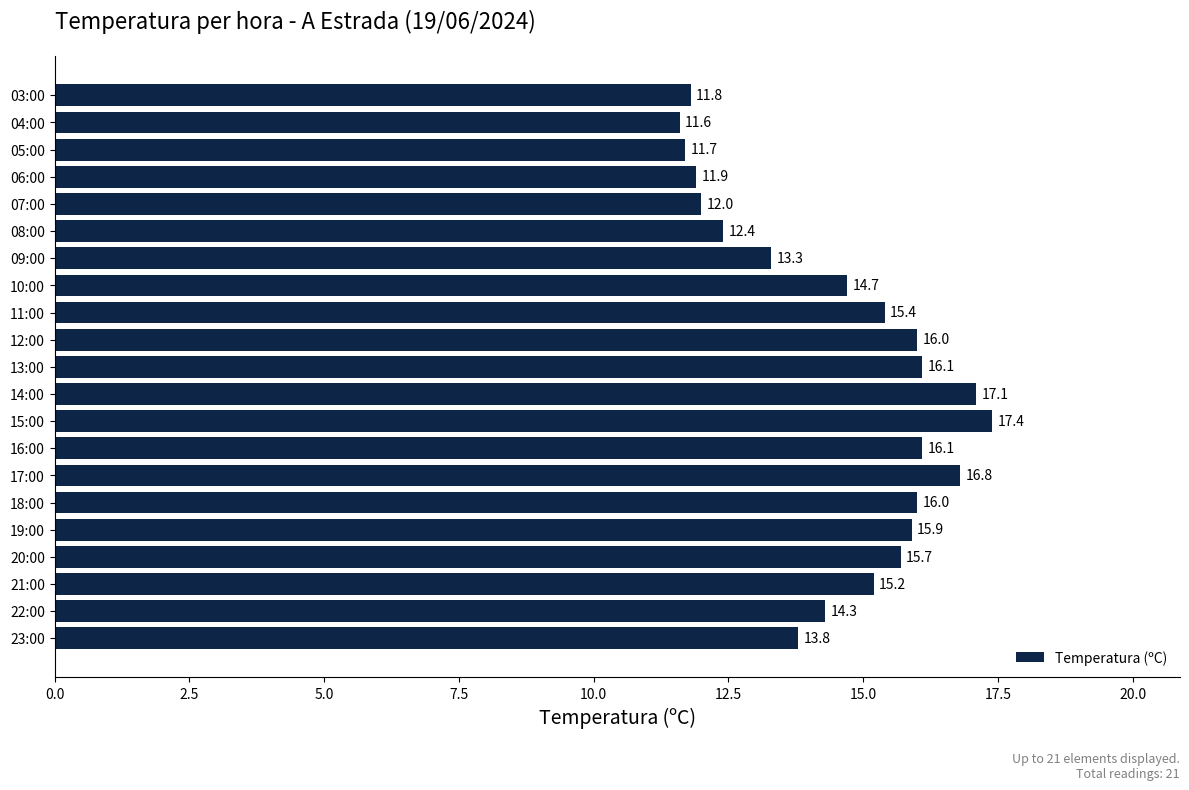

Reading bottom to top, what are all the values shown in this chart?

23:00=13.8	22:00=14.3	21:00=15.2	20:00=15.7	19:00=15.9	18:00=16.0	17:00=16.8	16:00=16.1	15:00=17.4	14:00=17.1	13:00=16.1	12:00=16.0	11:00=15.4	10:00=14.7	09:00=13.3	08:00=12.4	07:00=12.0	06:00=11.9	05:00=11.7	04:00=11.6	03:00=11.8